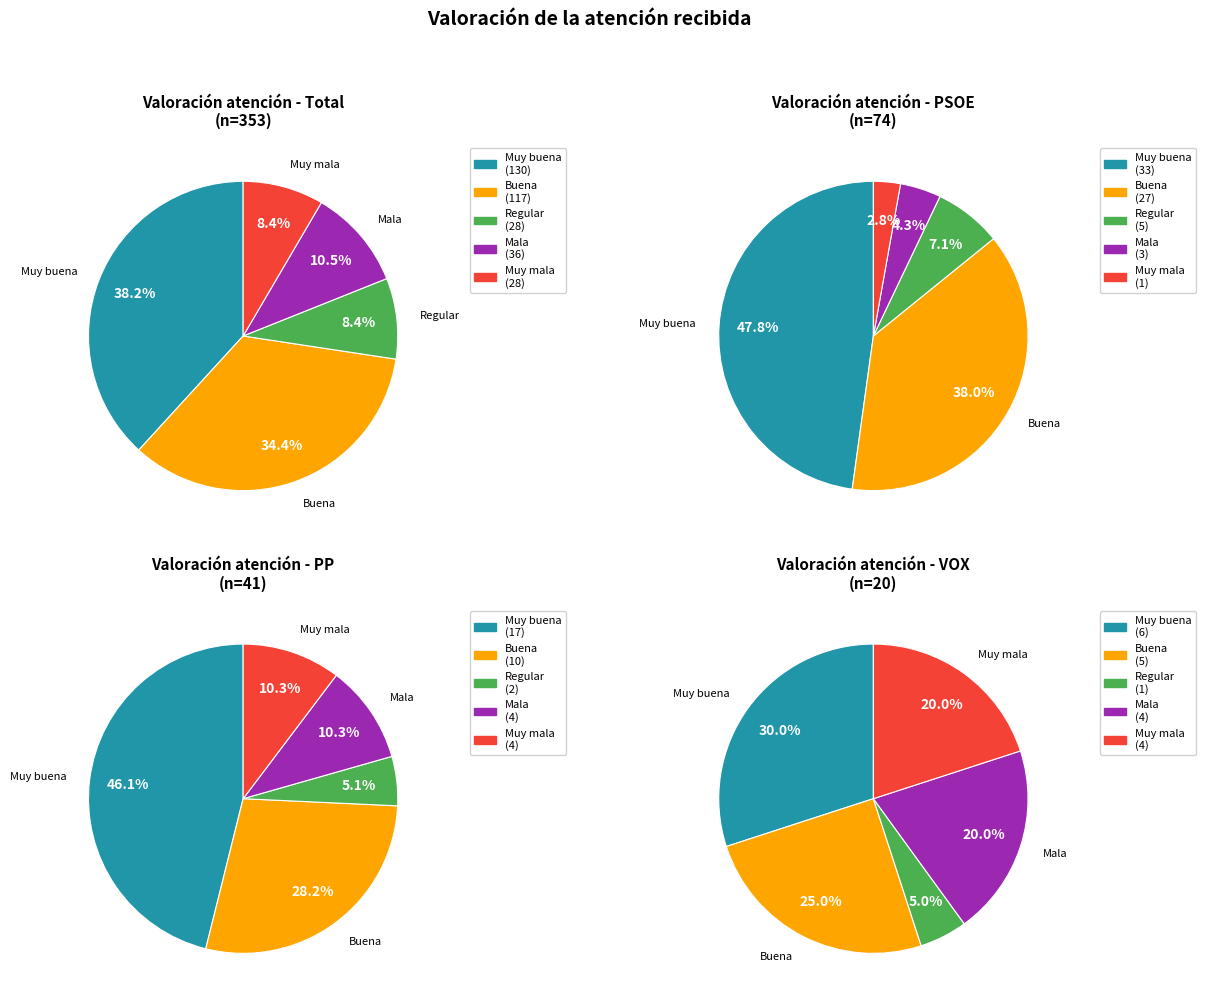

Does 4 account for over 50% of the chart?

No